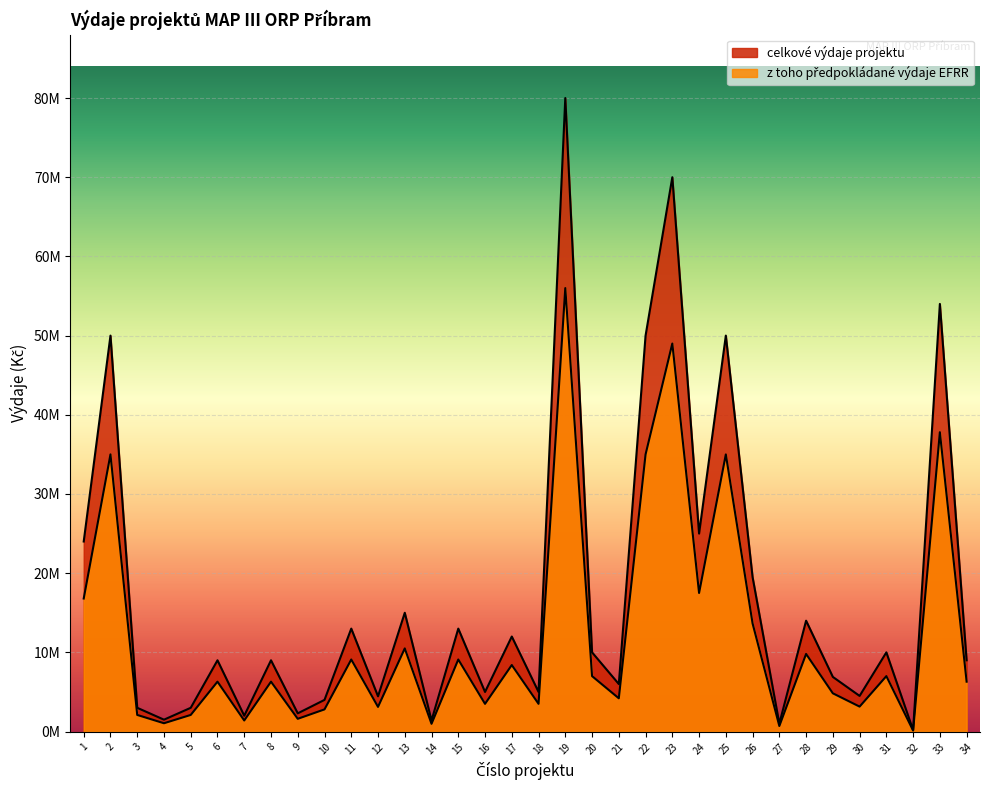

What is the difference between the maximum and minimum values in the celkove_vydaje series?

79820000